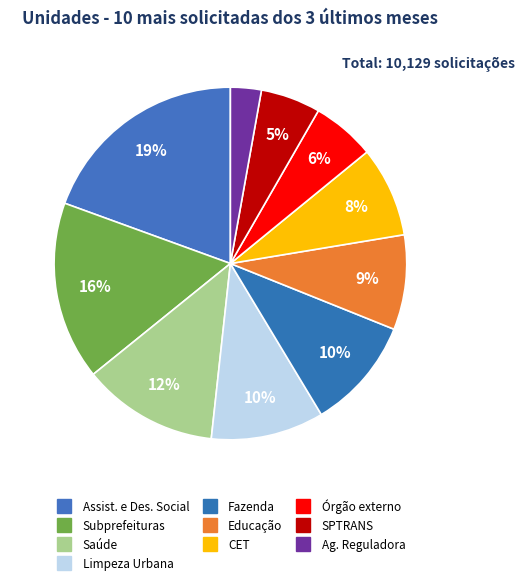

How many segments does this pie chart have?

10